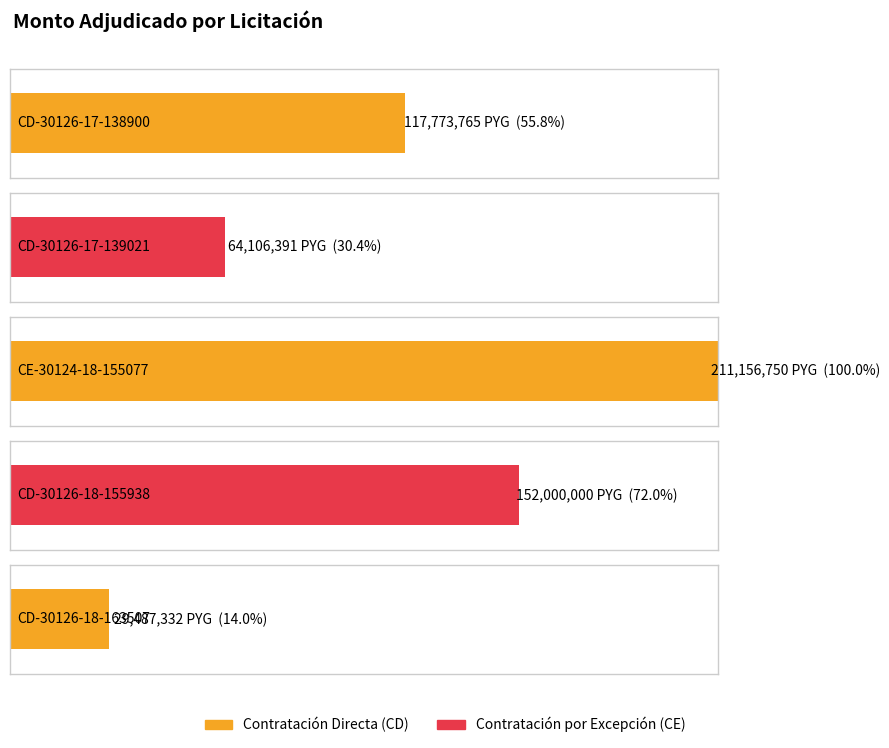

Is it true that the value at CD-30126-18-163507 is 38682903?

False